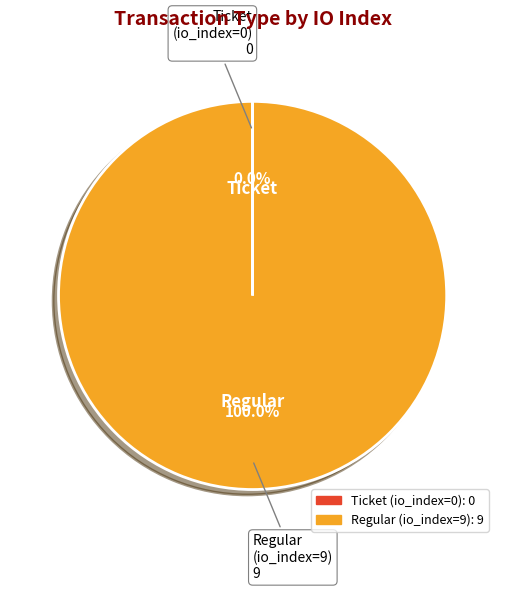

Is Regular (io_index=9) the majority of the pie?

Yes